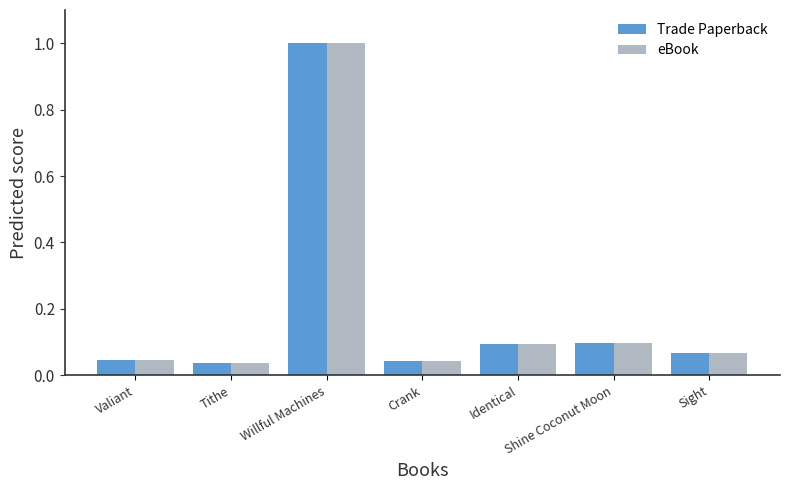

Is the value of eBook at Sight greater than the value of Trade Paperback at Identical?

No